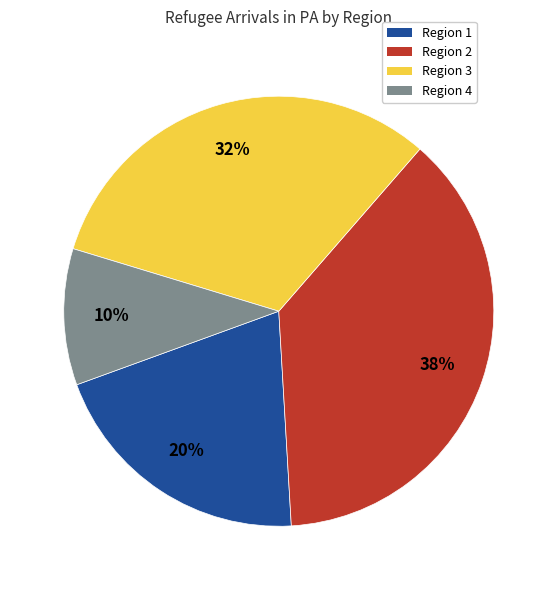

Which has a higher value, Region 4 or Region 2?

Region 2